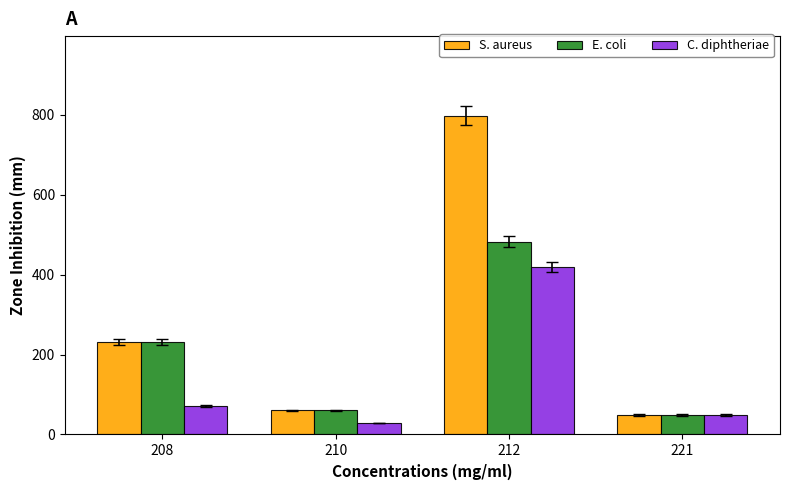

List the series in order of their overall mean, lowest first.

C. diphtheriae, E. coli, S. aureus